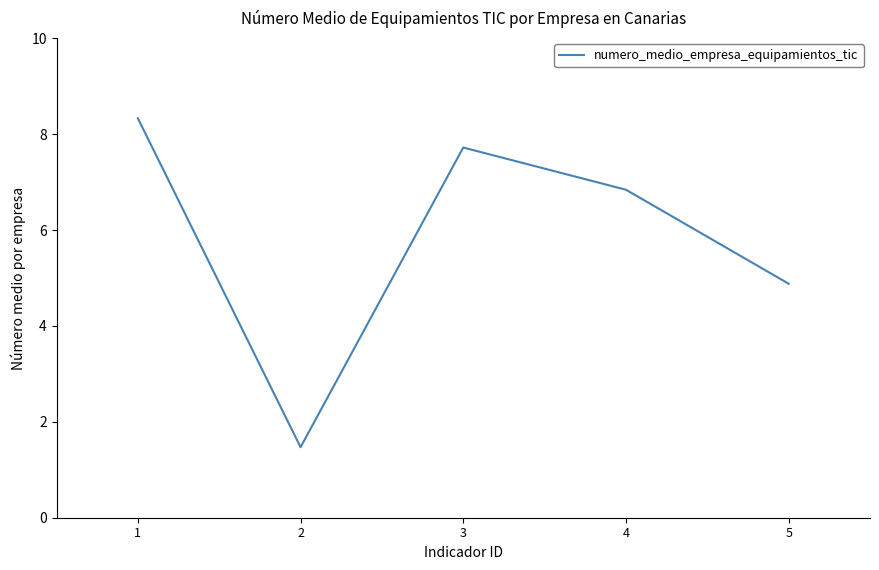

True or false: the data has more than 2 interior local peaks.

False